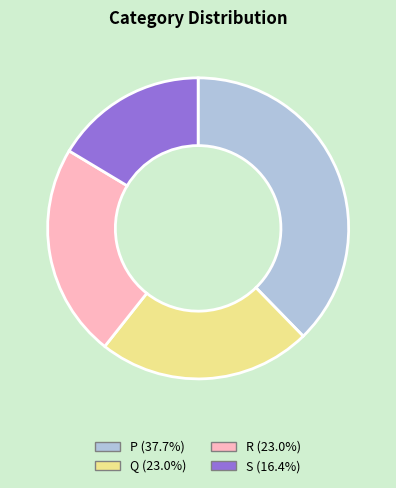

Is the sum of S and Q greater than half?

No